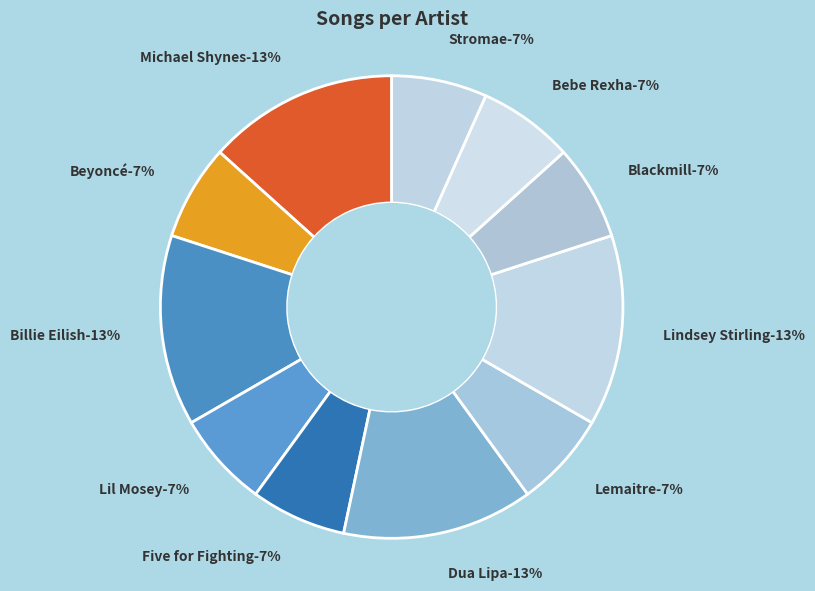

Count the number of slices in the pie.

11